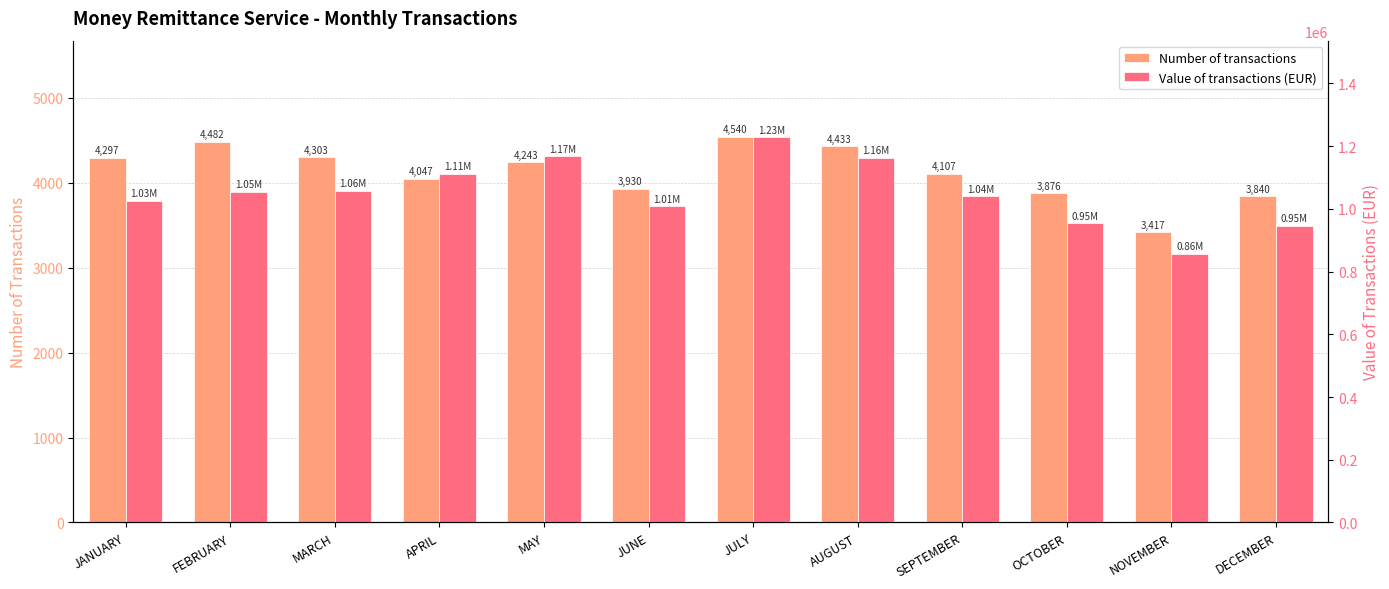

Rank the series by their maximum value, from highest to lowest.

Value of transactions (EUR), Number of transactions